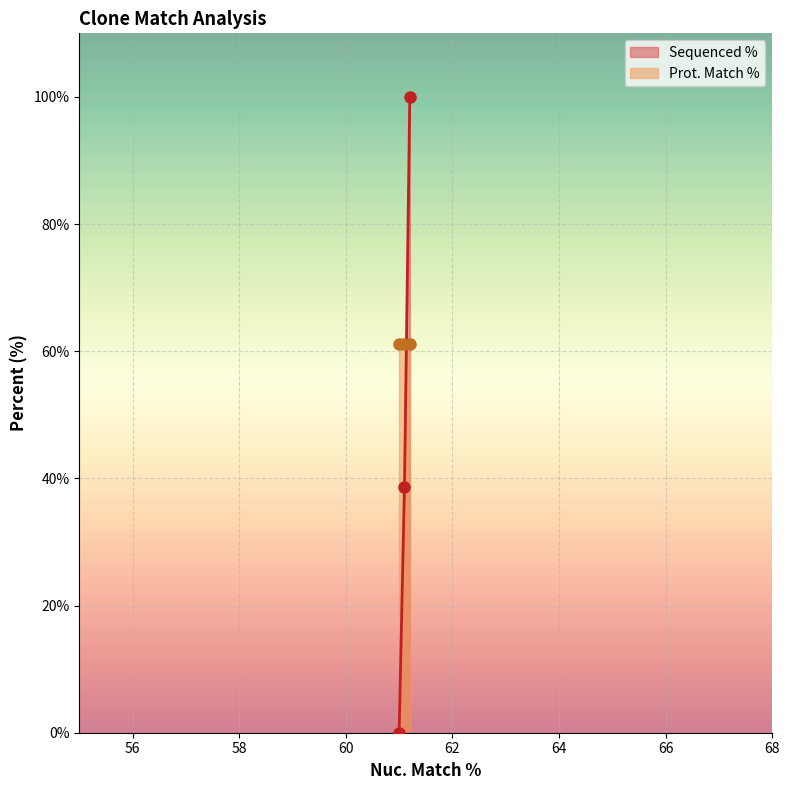

The value of Sequenced % at 61.1 is 21.0. True or false?

False